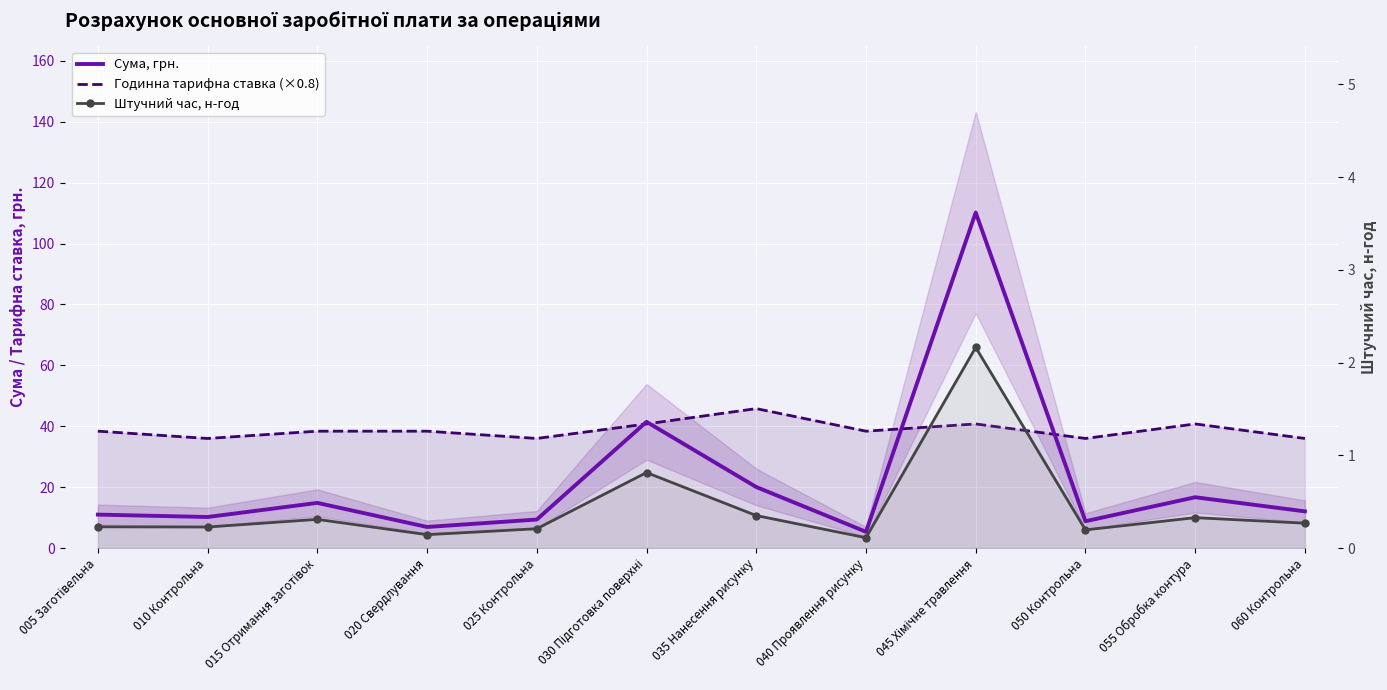

Which category has the lowest value across all series?

040 Проявлення рисунку